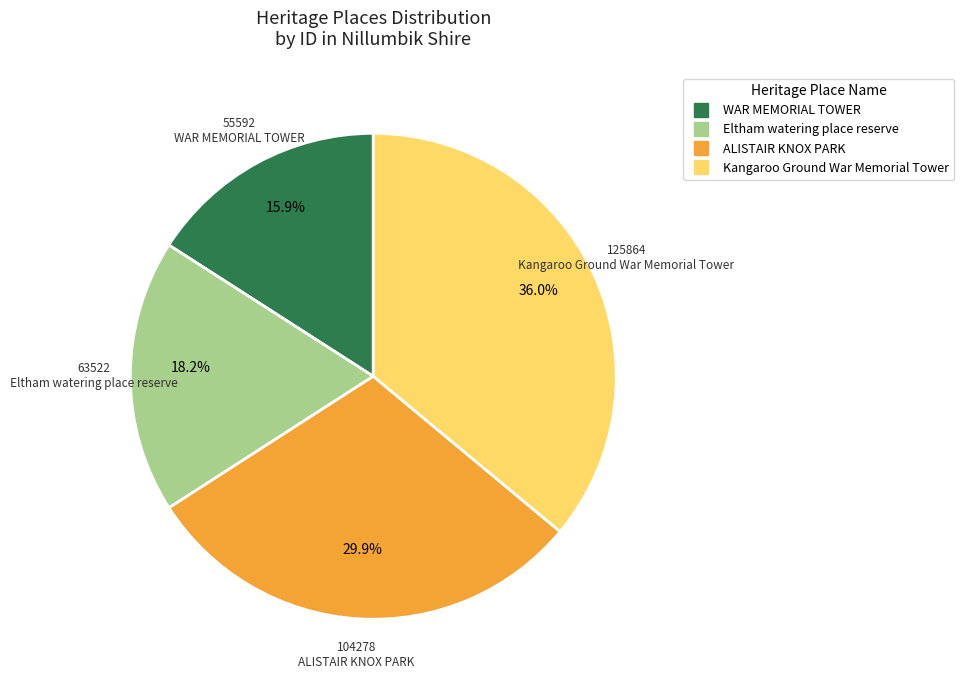

What percentage is the Kangaroo Ground War Memorial Tower slice, to the nearest percent?

36%